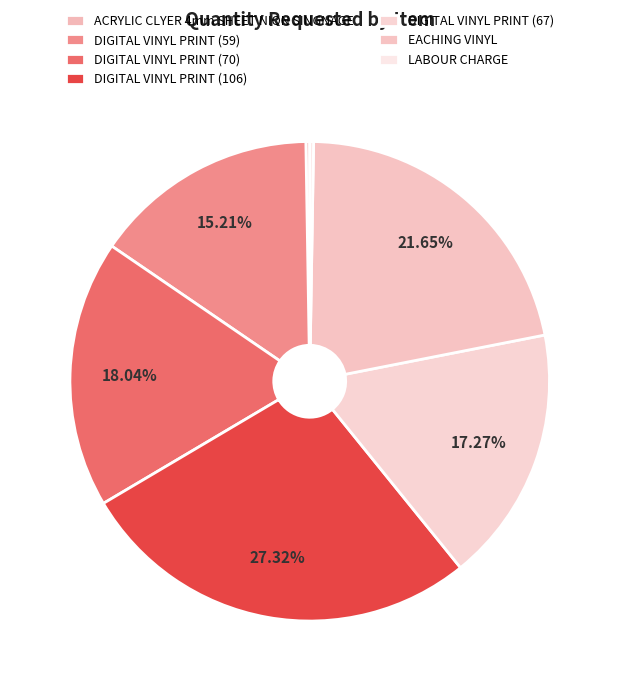

Which category has the smallest portion of the pie?

ACRYLIC CLYER 4mm SHEET NION SINGNAGE